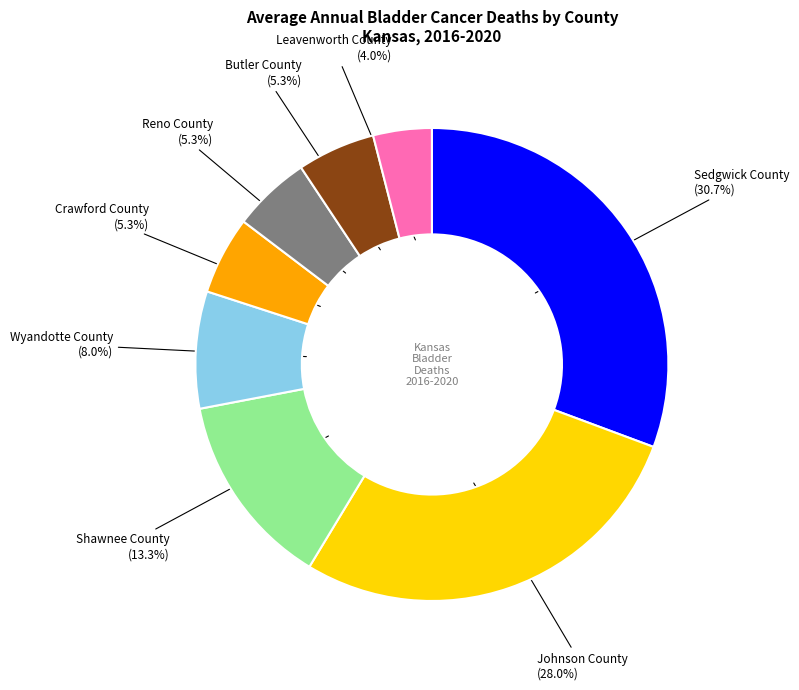

What percentage is the Shawnee County slice, to the nearest percent?

13%